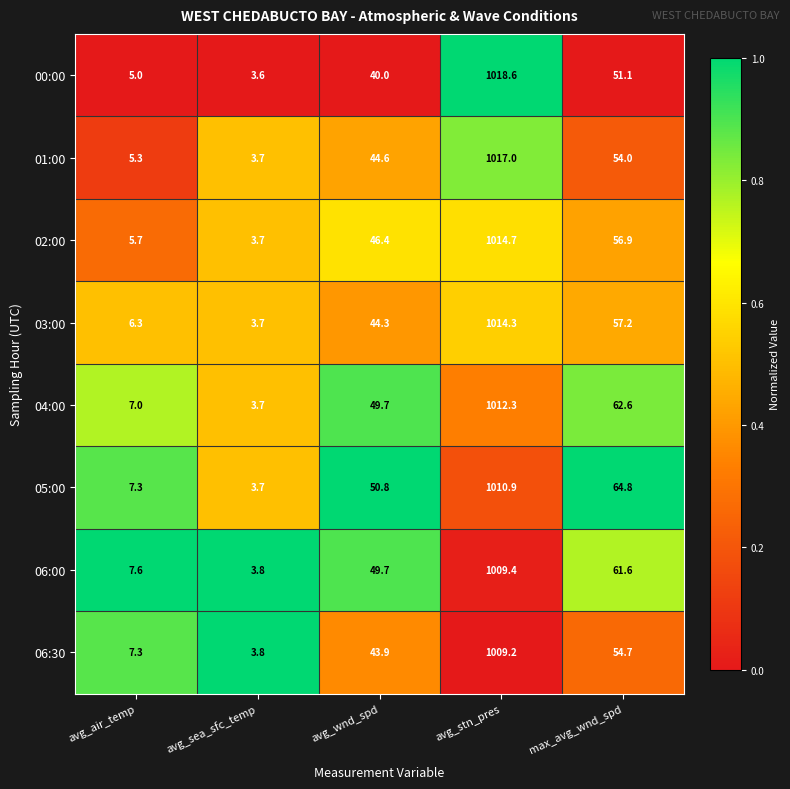

The value of 00:00 at avg_stn_pres is 304.5. True or false?

False